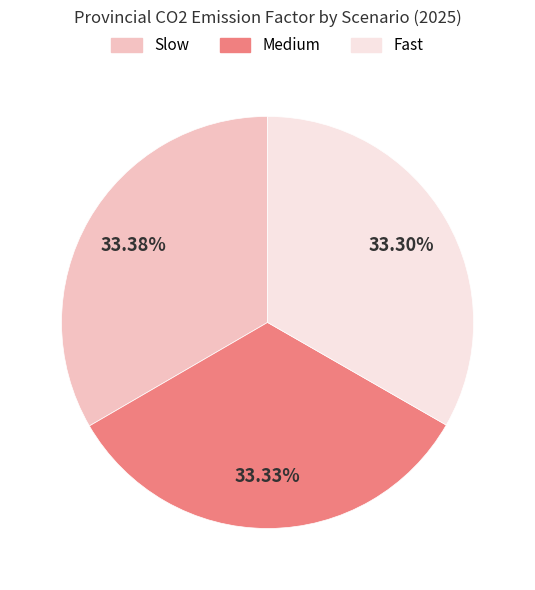

Is there a majority slice in this chart?

No